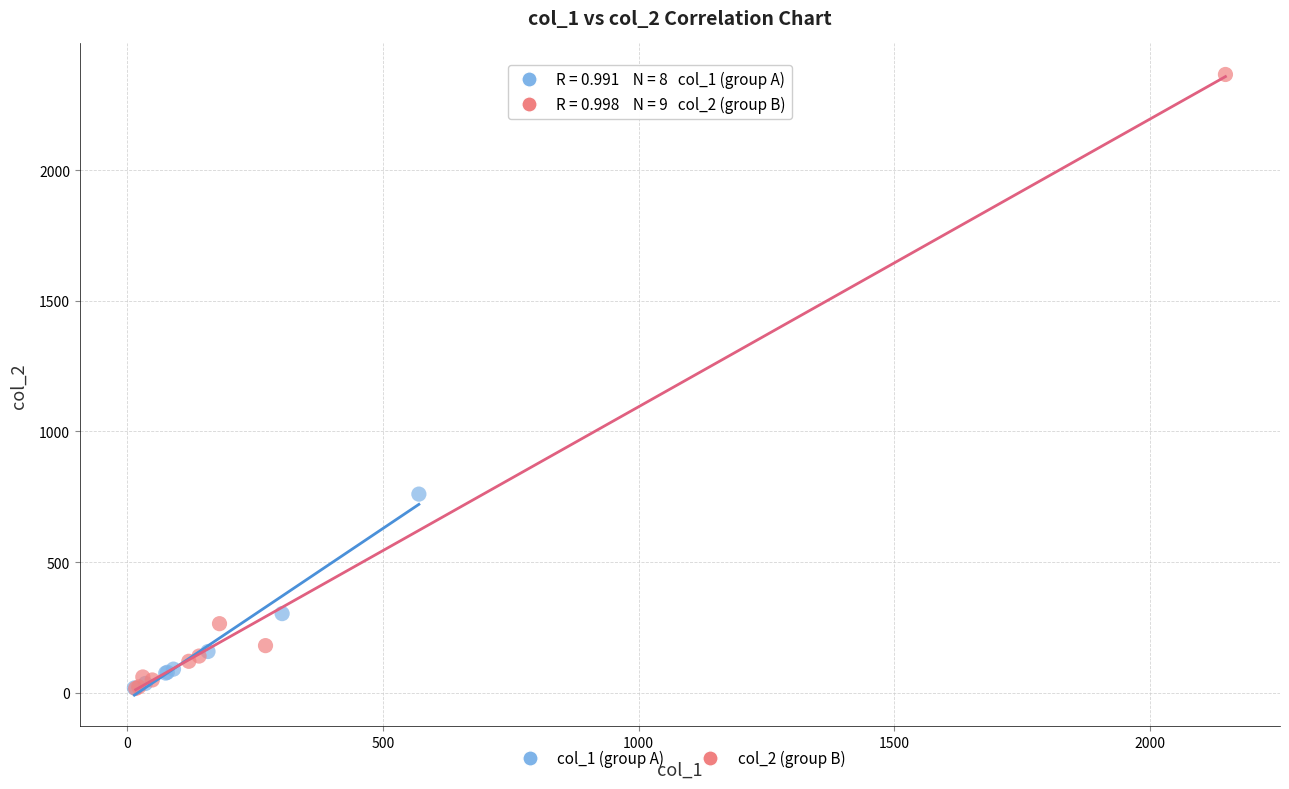

Which series reaches the maximum Y coordinate?

col_2 (group B)